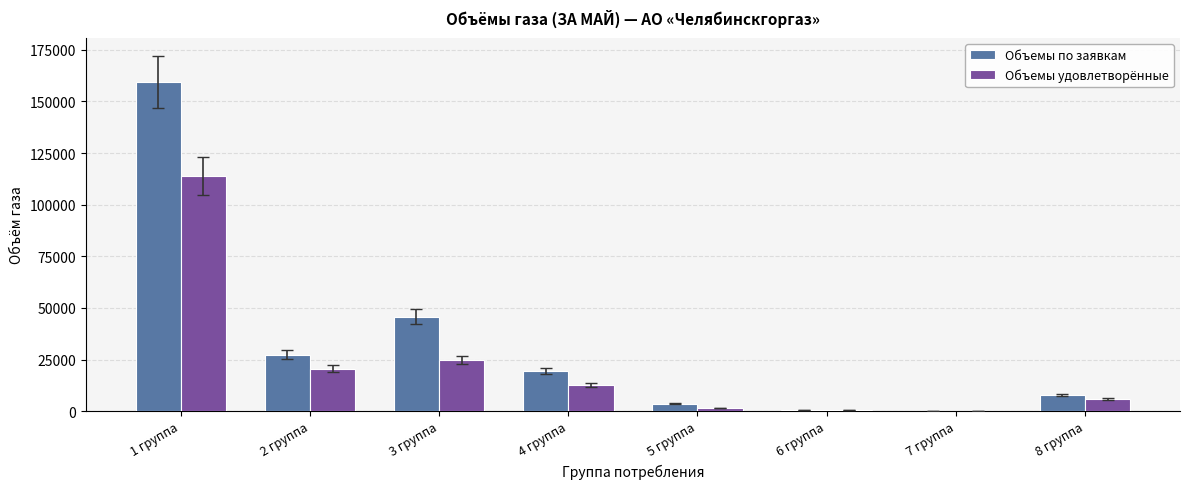

How many data points in Объемы удовлетворённые are above 12668?

4